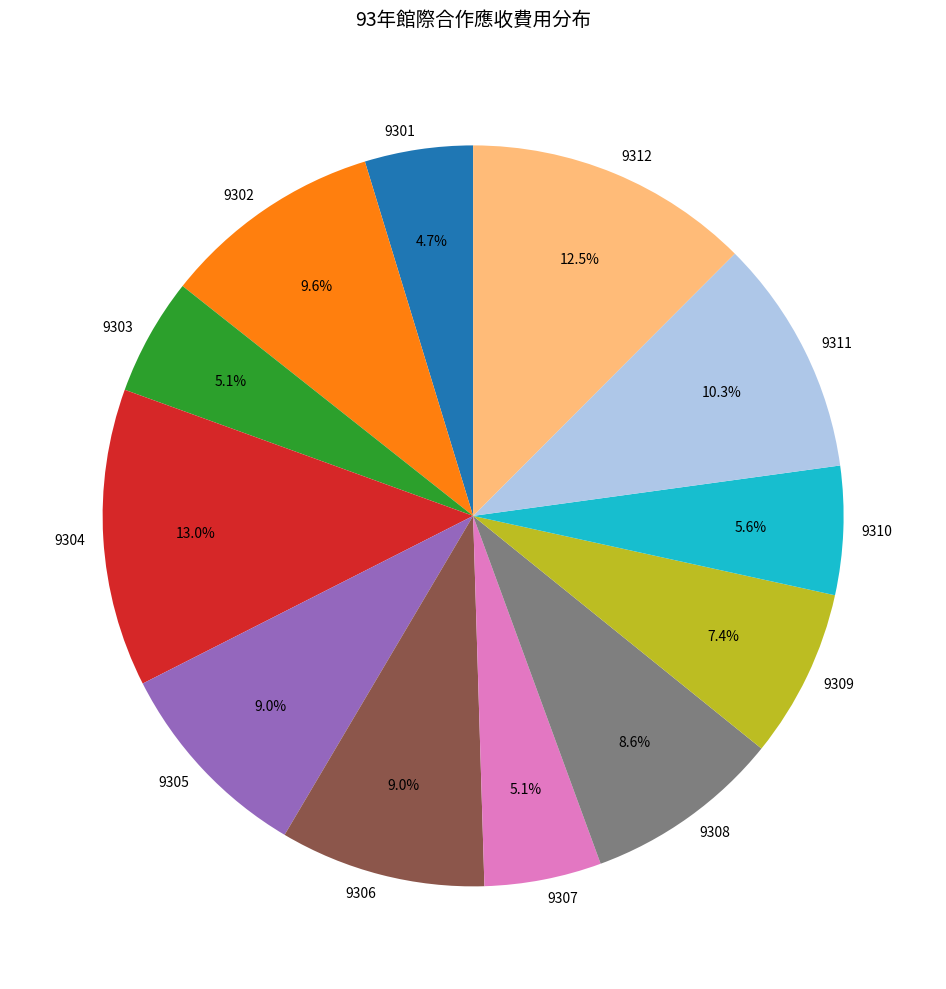

To the nearest percent, what is the combined percentage of 9309 and 9306?

16%